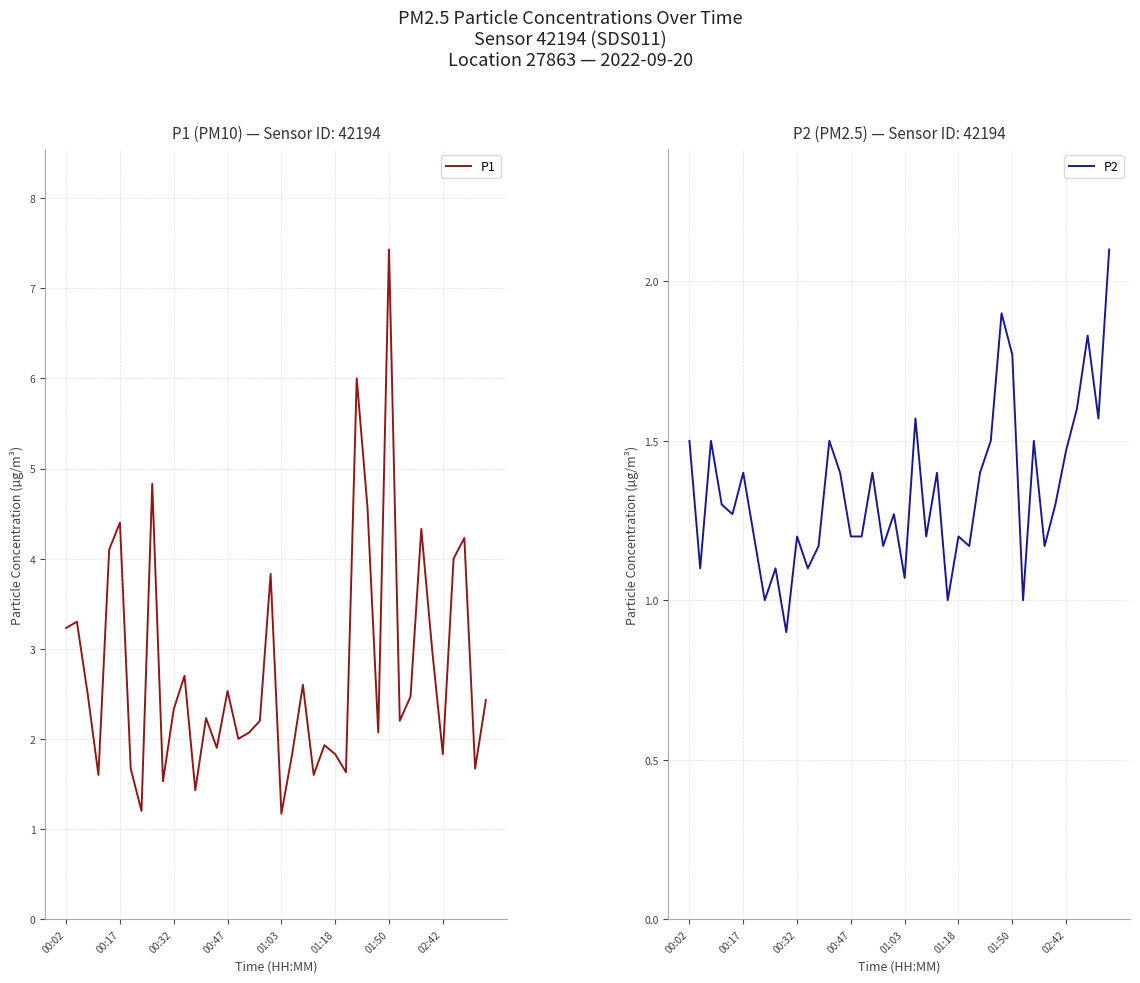

What are all the series names shown in the legend?

P1, P2